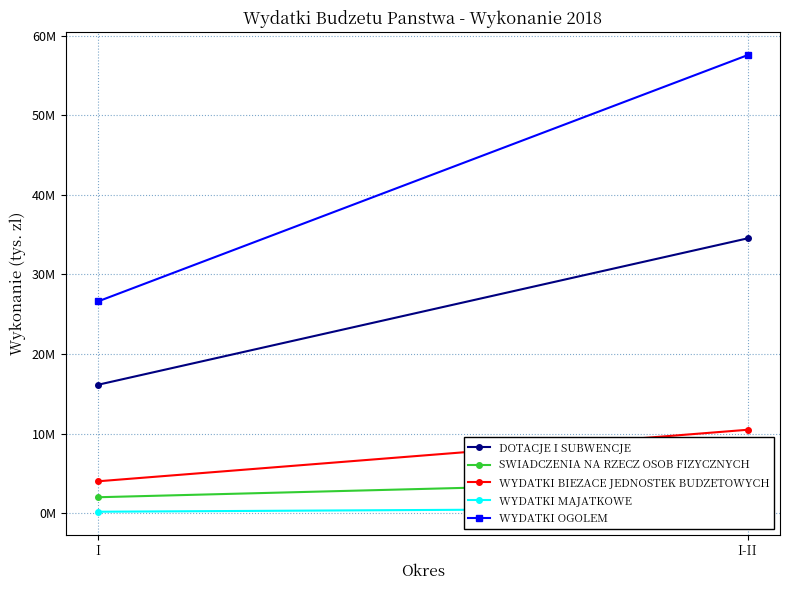

At which label is WYDATKI OGOLЕМ closest to 42094272?

I